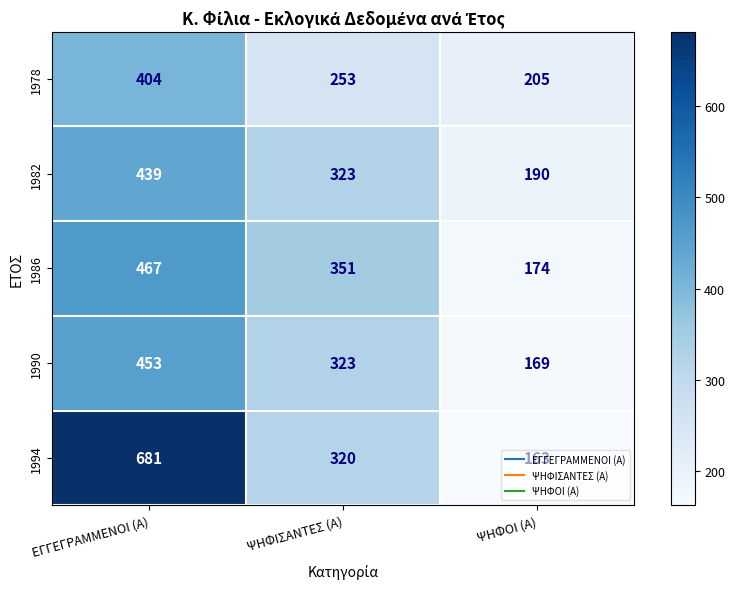

Which series has the widest spread of values?

1994